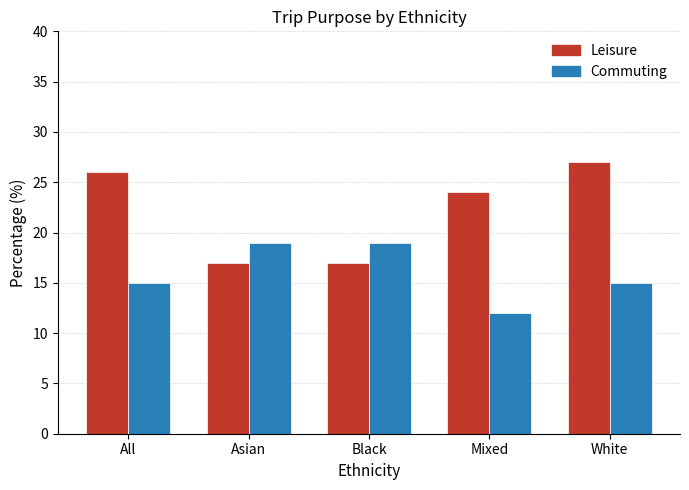

The value of Commuting at Mixed is 12. True or false?

True